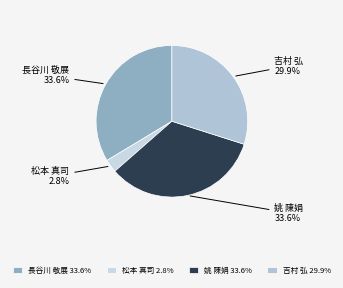

What portion of the pie excludes 吉村 弘?

70.1%